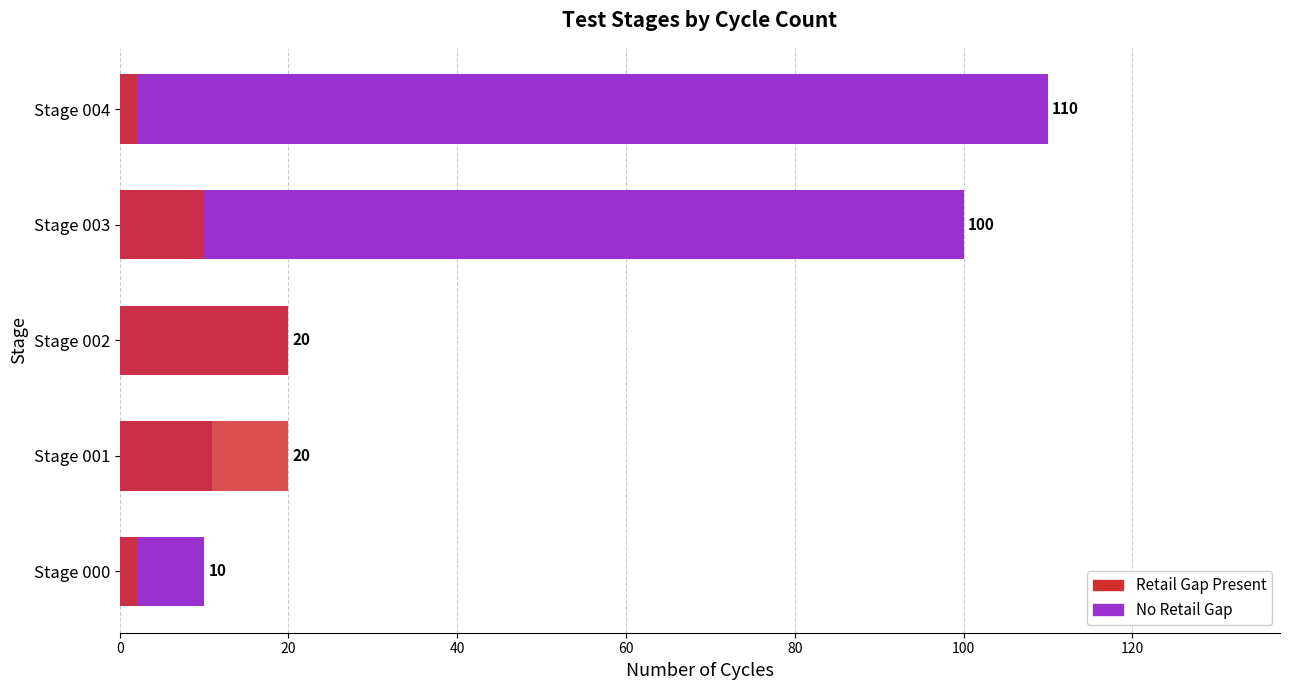

Which series has the widest spread of values?

No Retail Gap